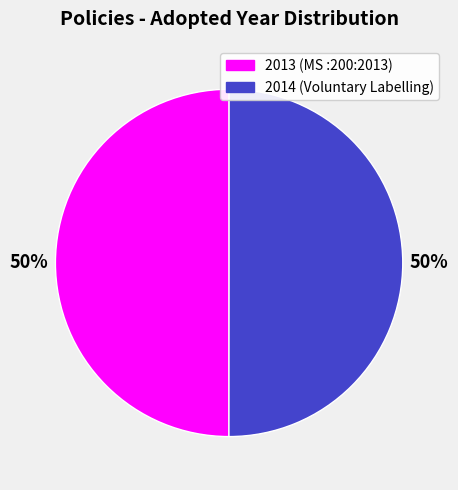

To the nearest percent, what is the average slice percentage?

50%